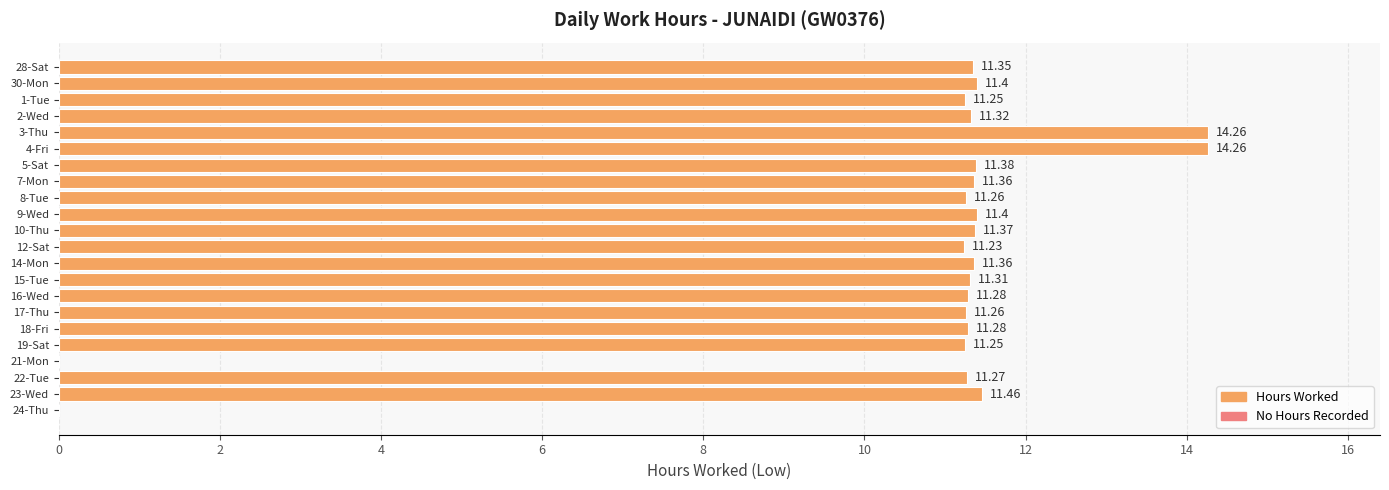

Approximately how many times larger is the value at 15-Tue compared to 5-Sat?

1.0